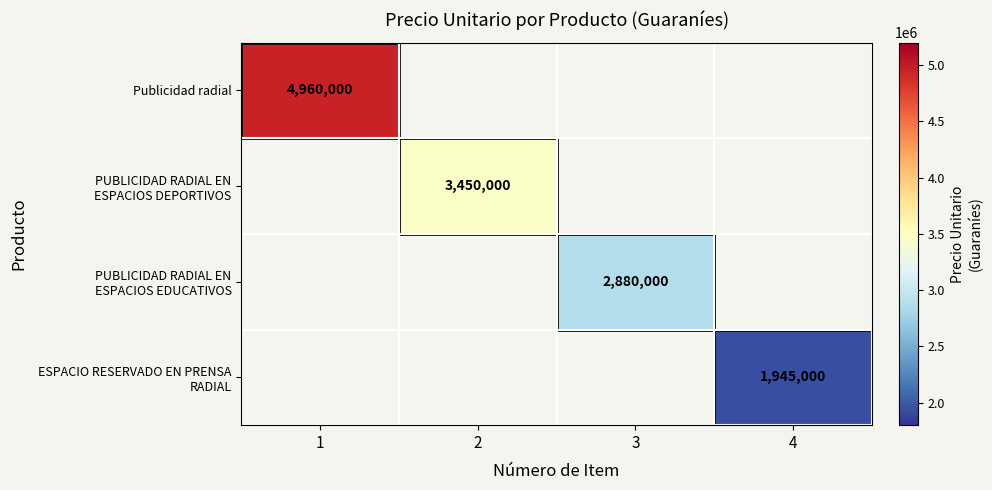

How many data points does each series have?

4